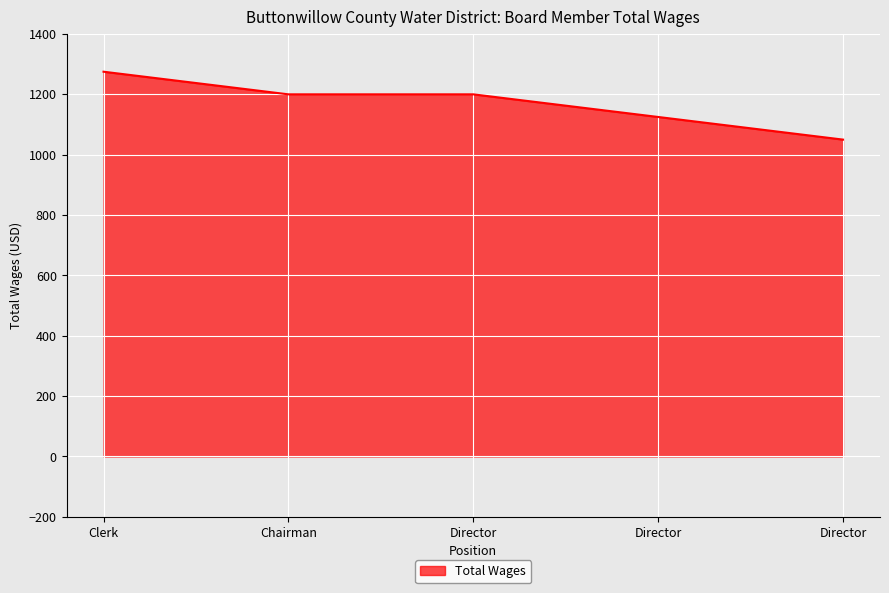

How many values are below 1200?

2